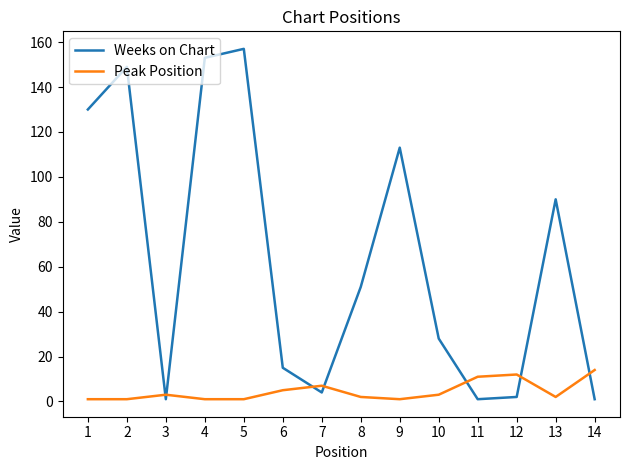

Which label corresponds to the largest value in the chart?

5